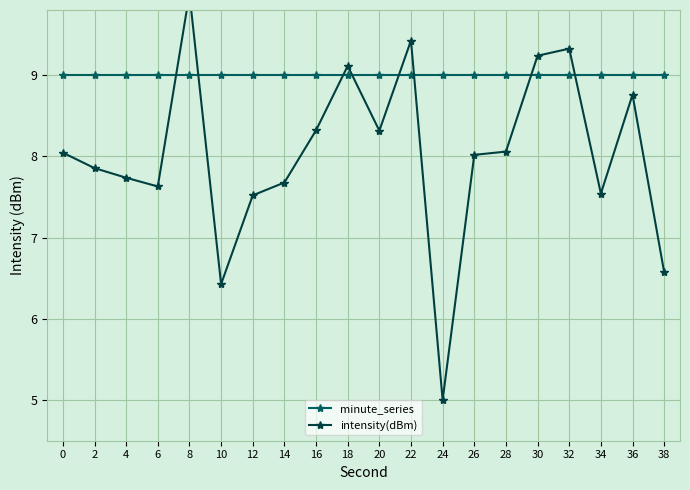

What is the highest value of the minute_series series?

9.0